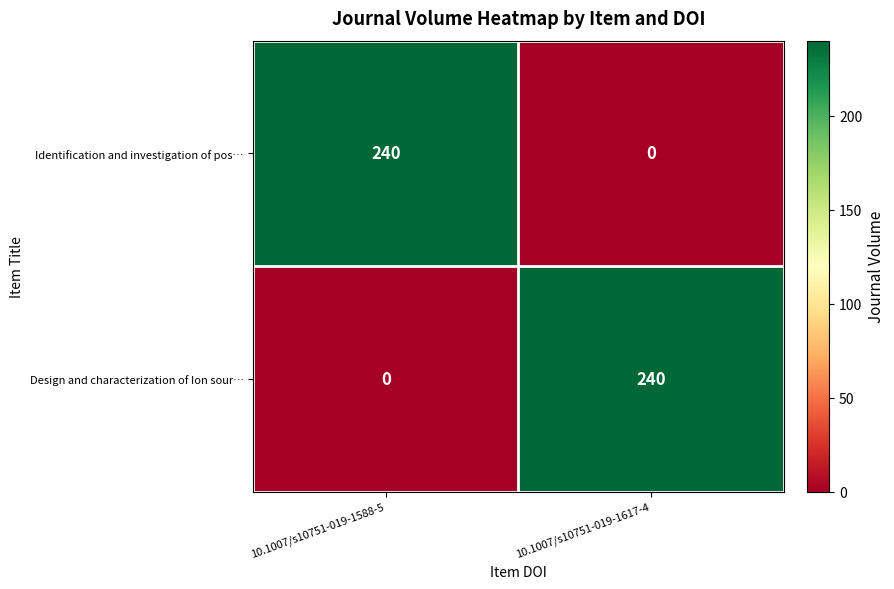

Reading right to left, transcribe all the data shown in this chart.

Identification and investigation of pos…: 0	240
Design and characterization of Ion sour…: 240	0